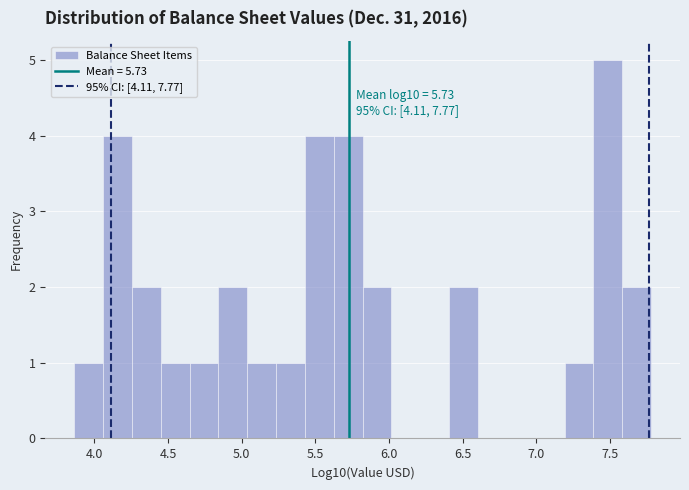

Read against the x-axis, roughly where is the centre of the tallest bar?

7.50